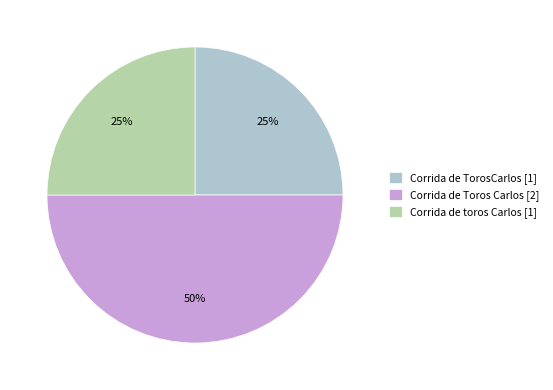

Does Corrida de TorosCarlos [1] account for over 50% of the chart?

No